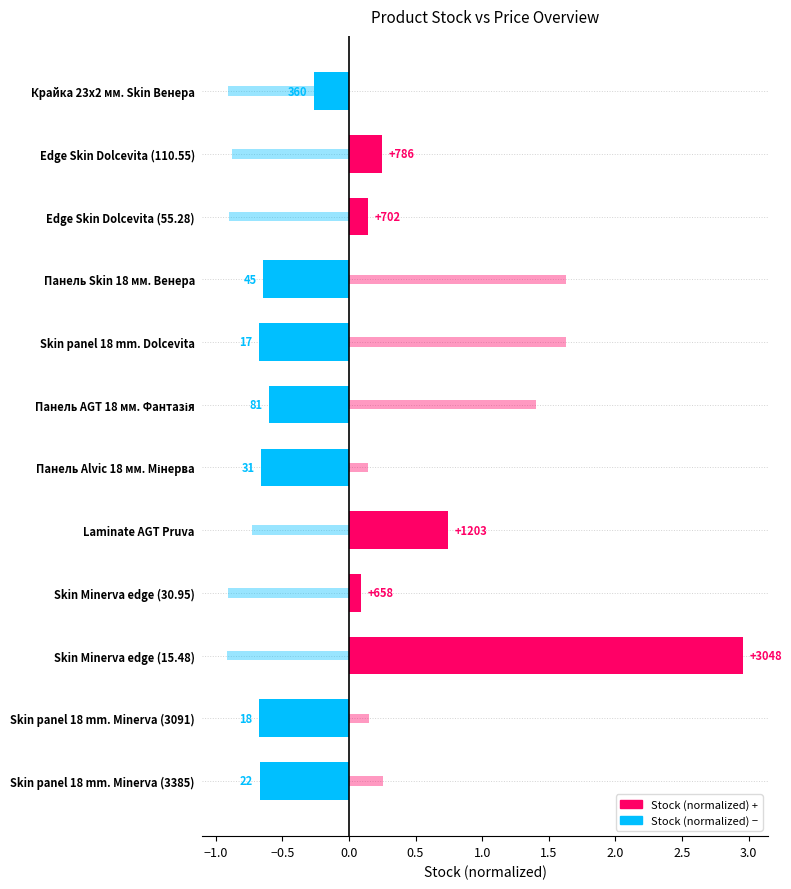

What is the difference between the maximum and minimum values?

3.6